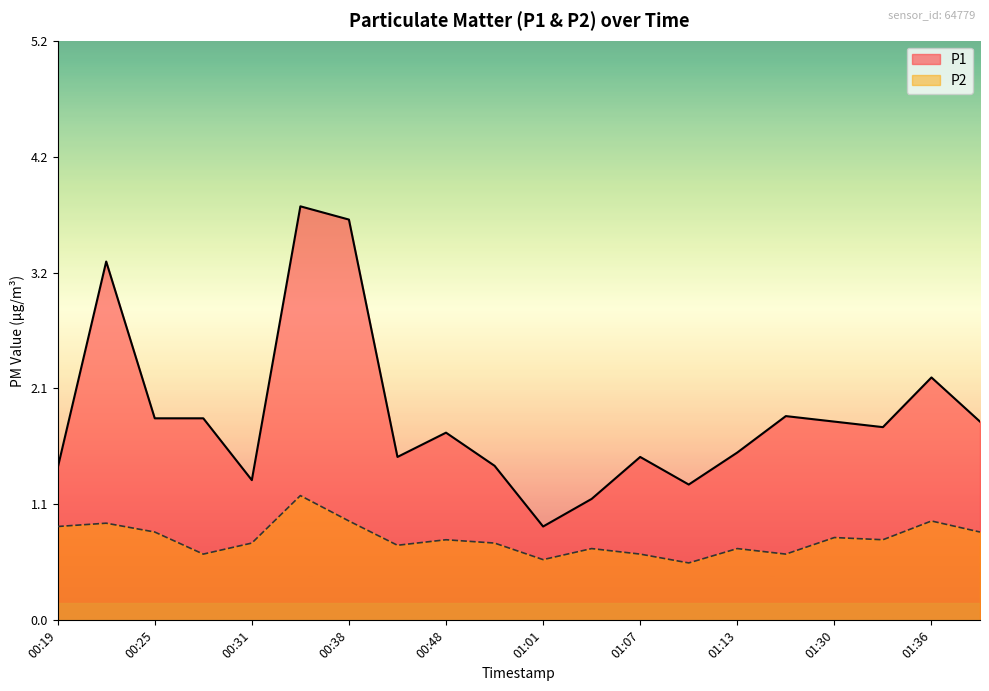

What value does the P2 series have at 00:44?

0.7